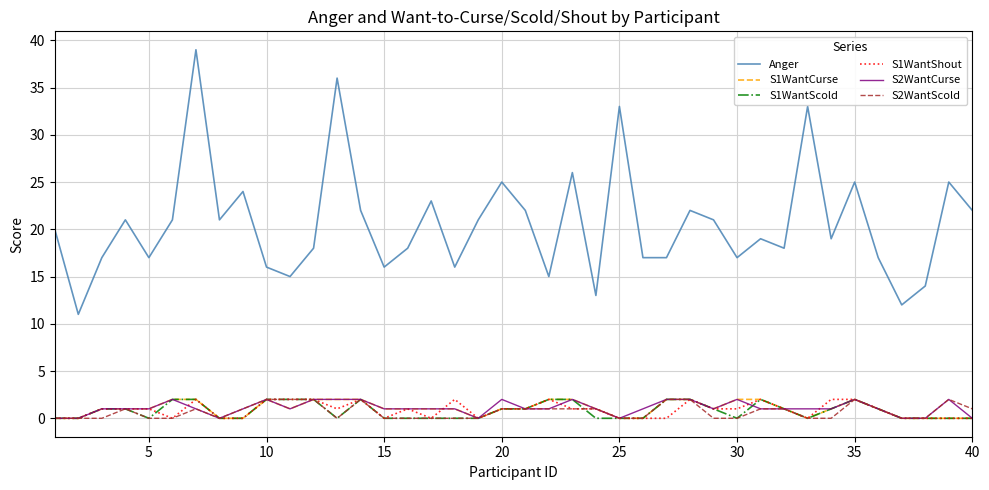

Which series has the largest range (max minus min)?

Anger